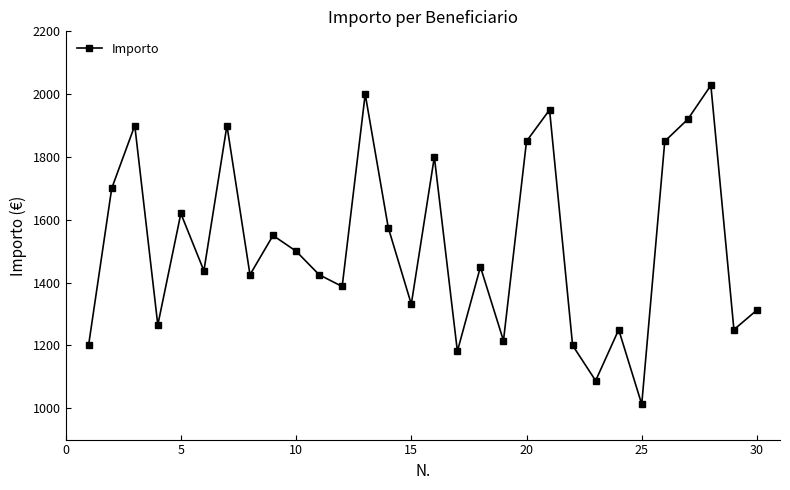

What is the sum of all values?

45575.5